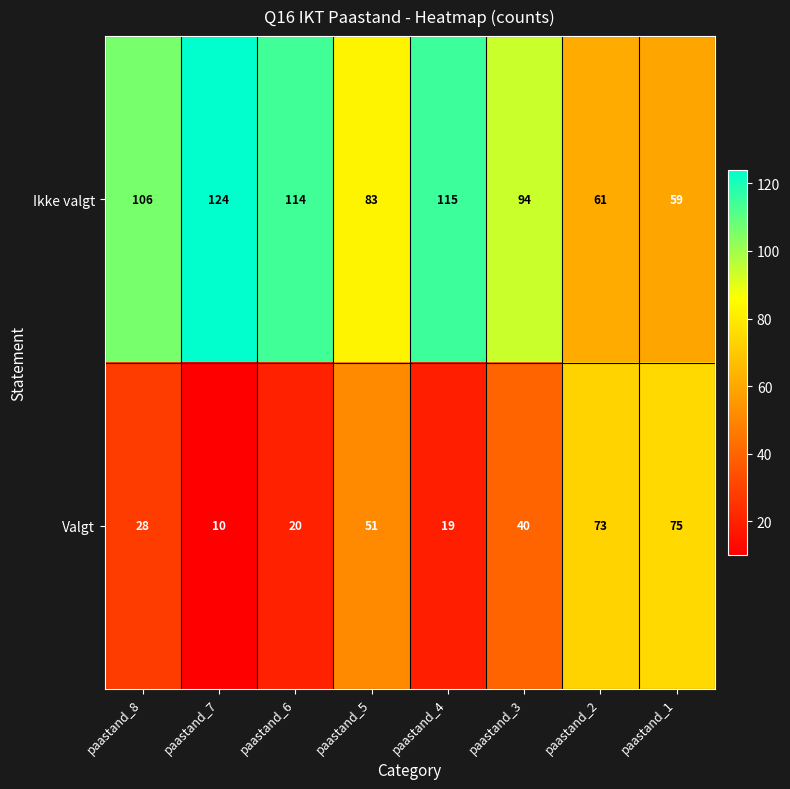

What is the average value of the Valgt series?

40